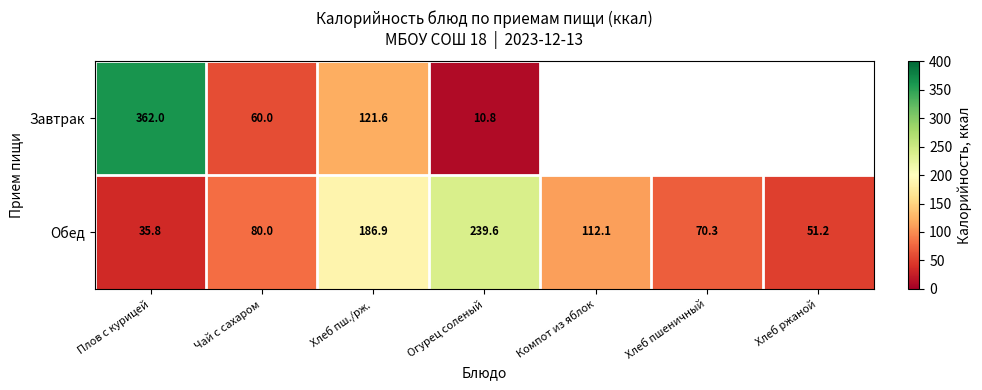

Rank the series at Плов с курицей from highest to lowest value.

Завтрак, Обед